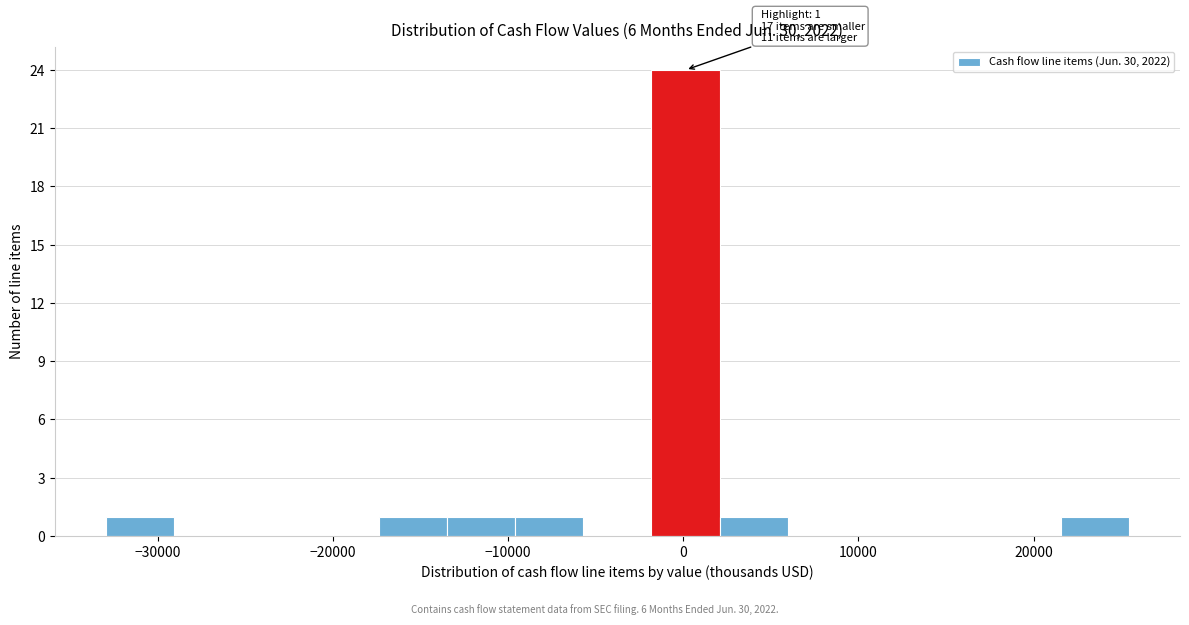

Read against the x-axis, roughly where is the centre of the tallest bar?

0